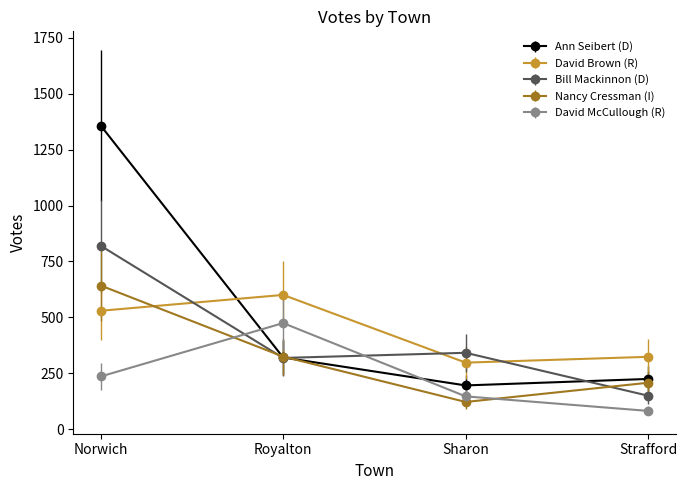

How many lines are shown in the chart?

5